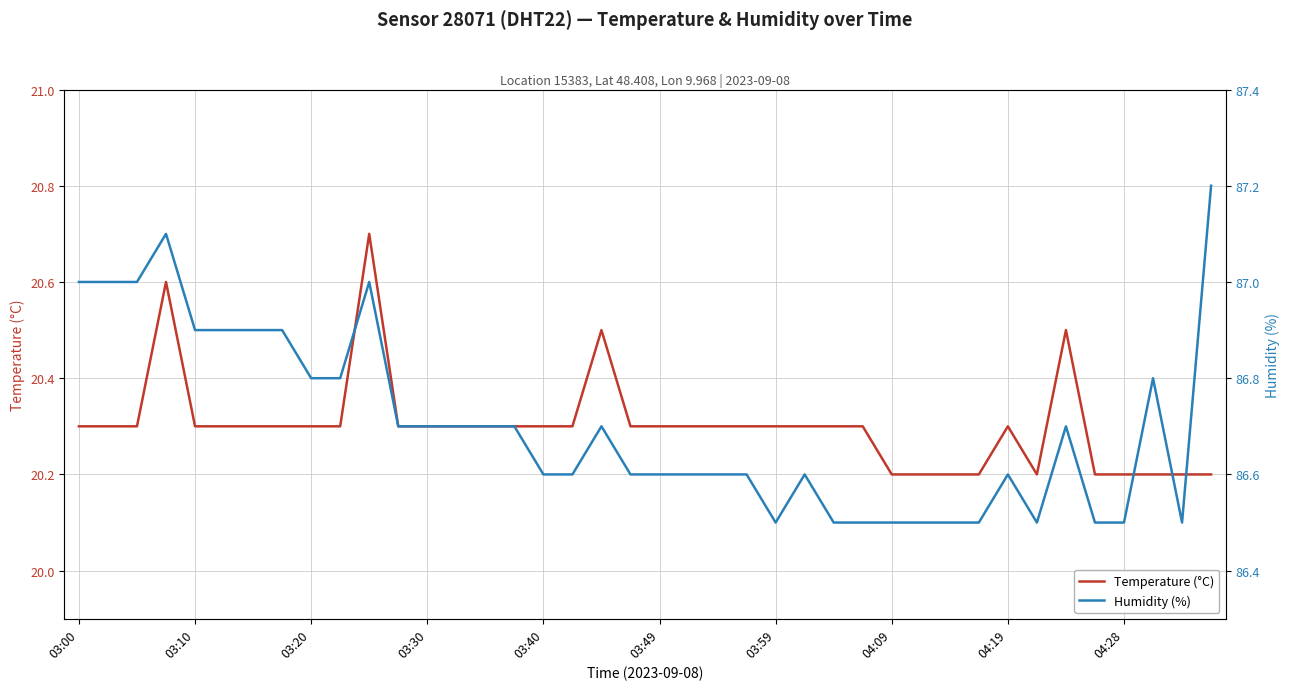

Rank the series by their average value, from lowest to highest.

Temperature (°C), Humidity (%)